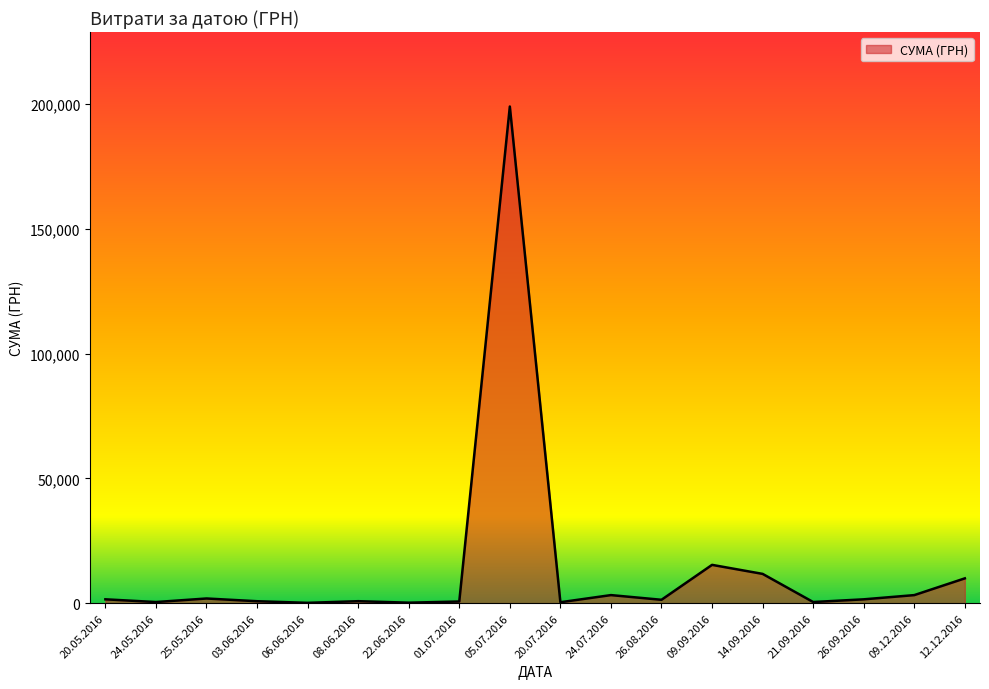

Which has a higher value, 12.12.2016 or 09.09.2016?

09.09.2016